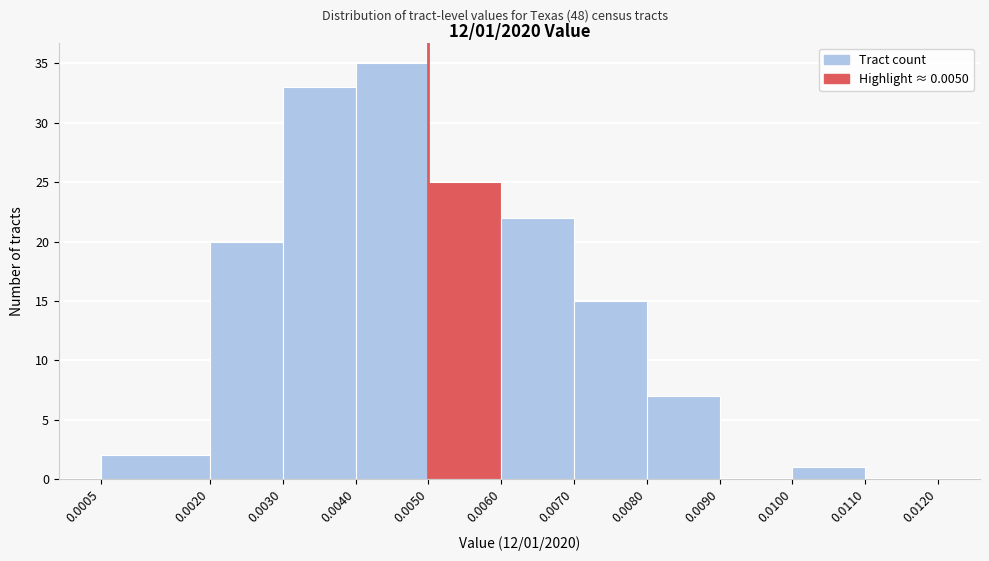

Which range on the x-axis has the tallest bar?

0.0040 to 0.0050